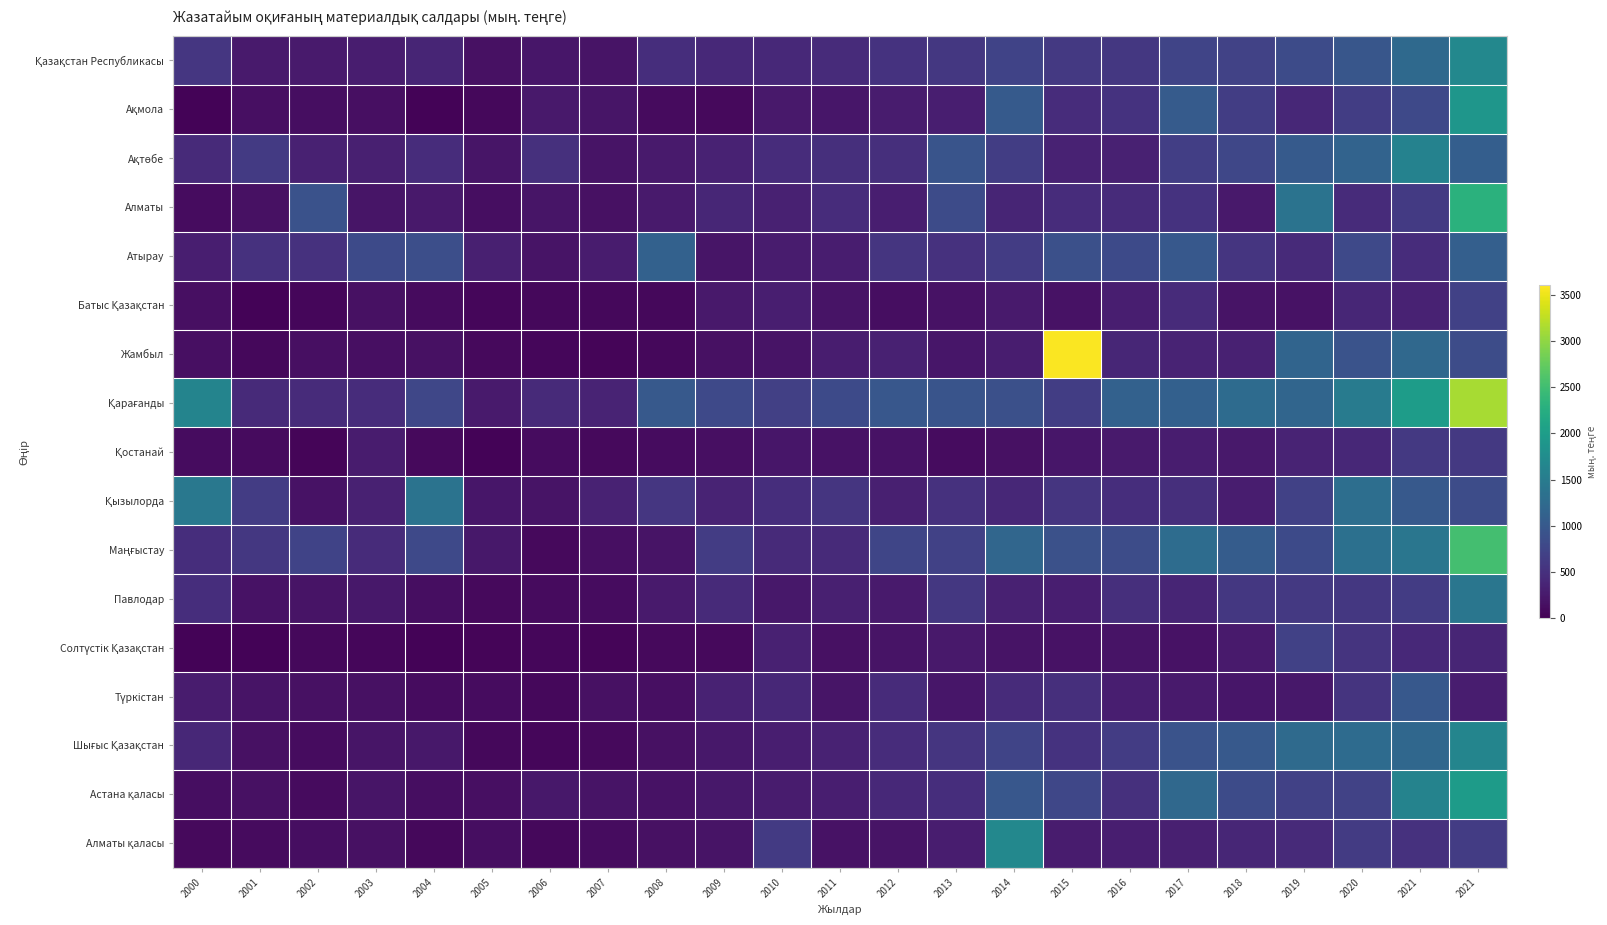

At how many categories does at least one series exceed 200?

23